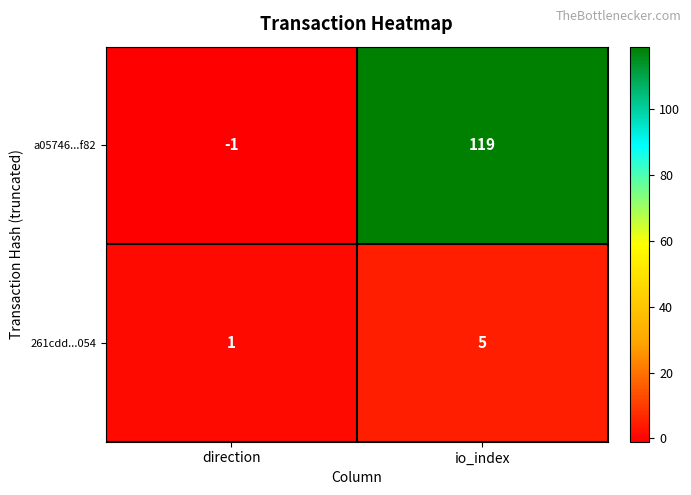

Is it true that 261cdd...054 equals 0 at direction?

False